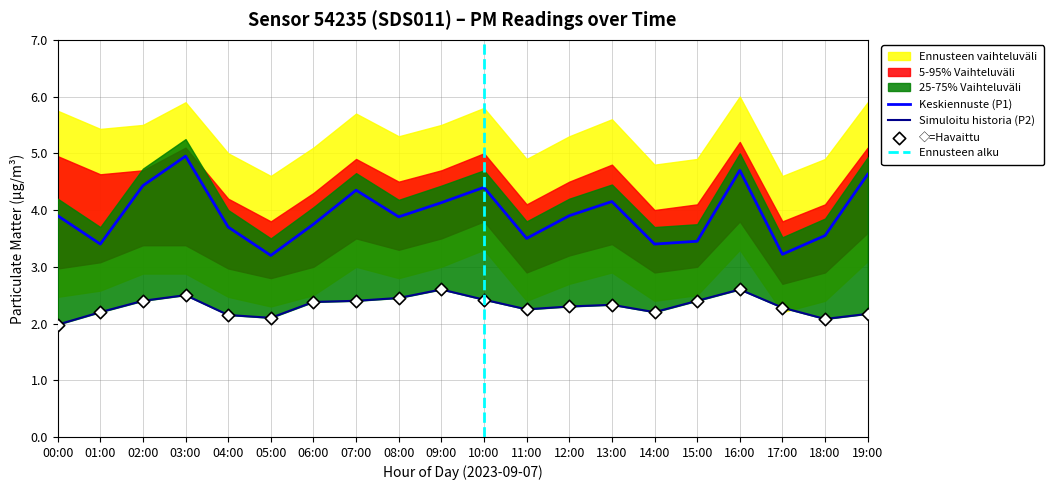

Which series has the widest spread of Y values?

P1